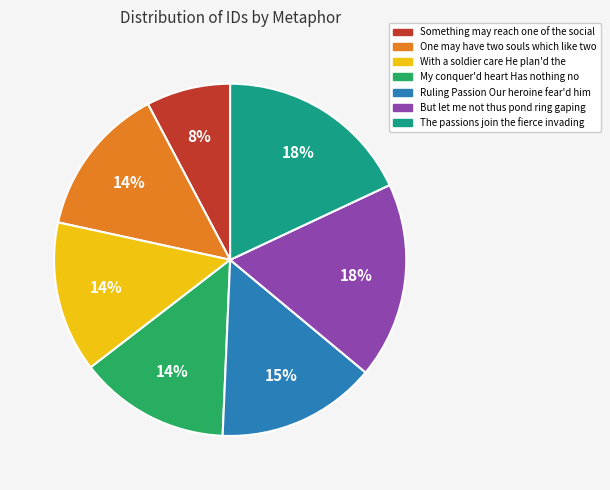

Do Ruling Passion Our heroine fear'd him and My conquer'd heart Has nothing no together represent more than half of the pie?

No